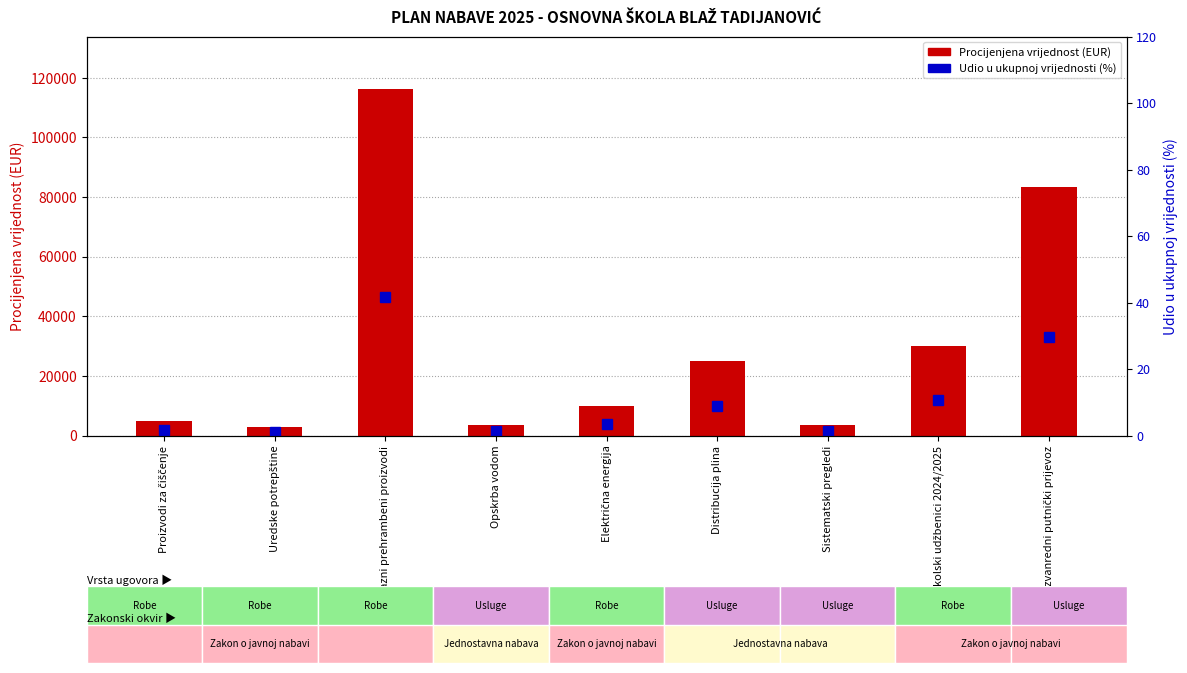

Rank the series by their maximum value, from lowest to highest.

Udio u ukupnoj vrijednosti (%), Procijenjena vrijednost (EUR)